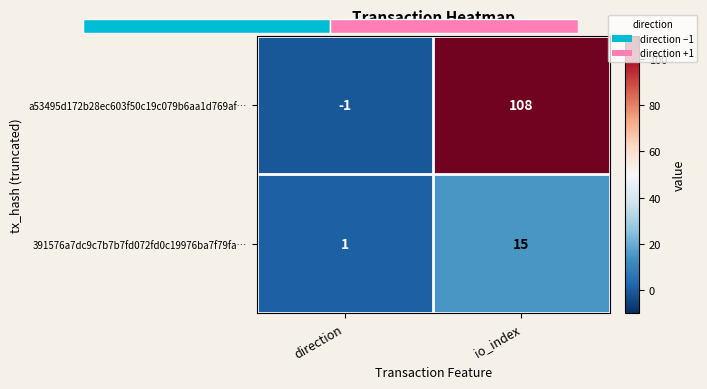

What is the approximate value of a53495d172b28ec603f50c19c079b6aa1d769af… at direction?

-1